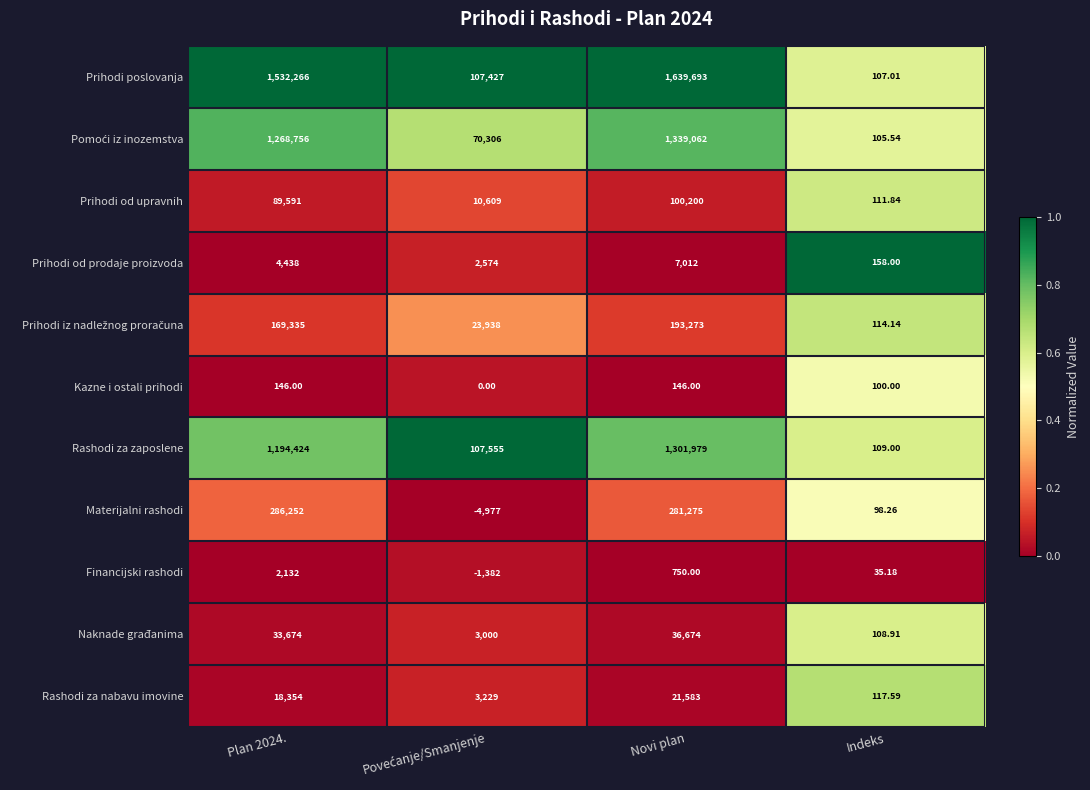

Between Plan 2024. and Indeks, which series saw the biggest shift?

Prihodi poslovanja